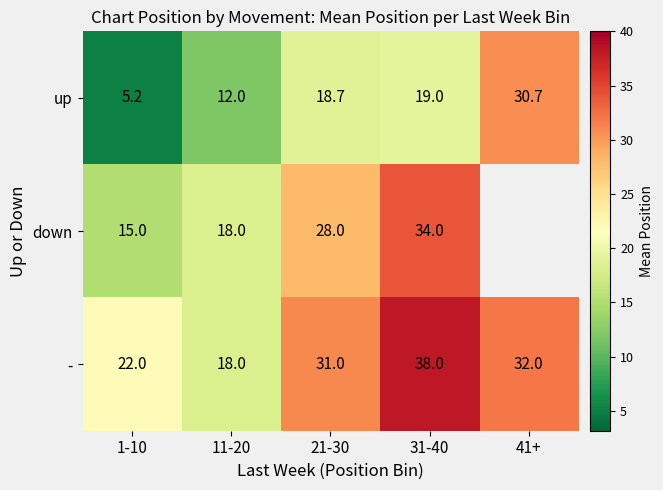

What is the smallest value displayed?

5.2